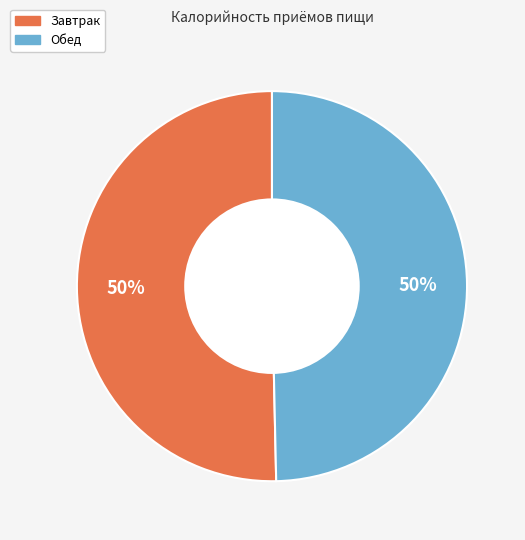

Combined, do Обед and Завтрак account for over 50%?

Yes